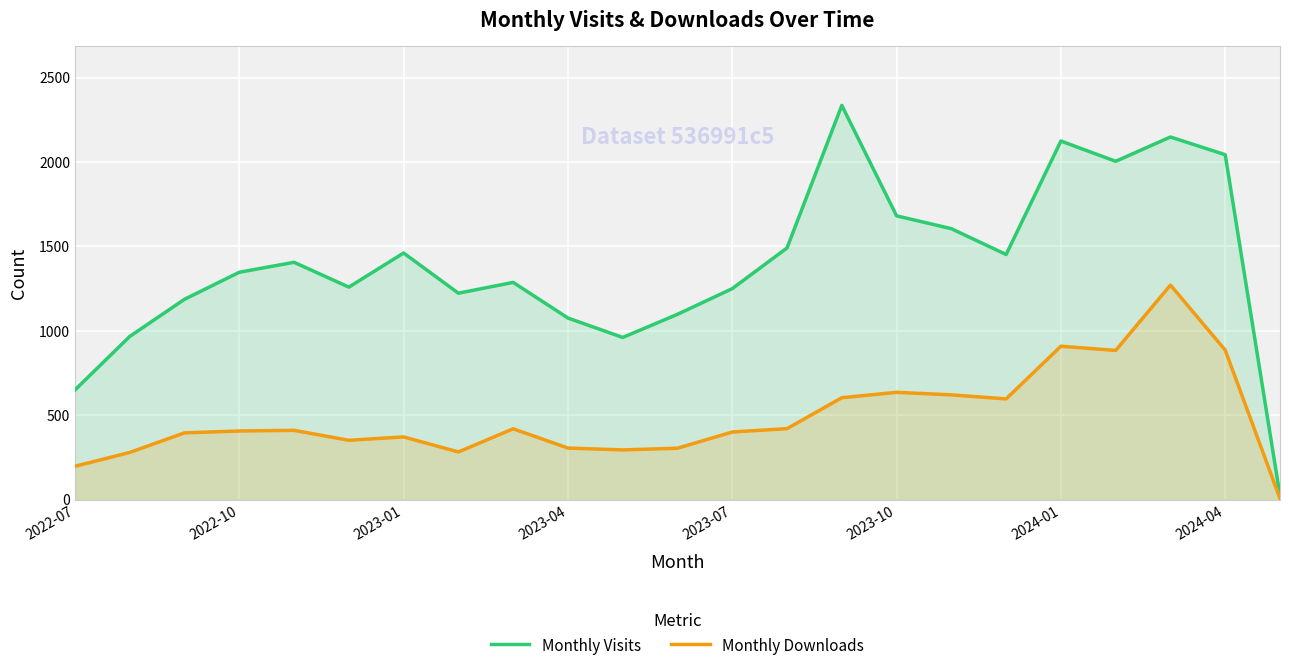

Between 14 and 11, which is larger?

14